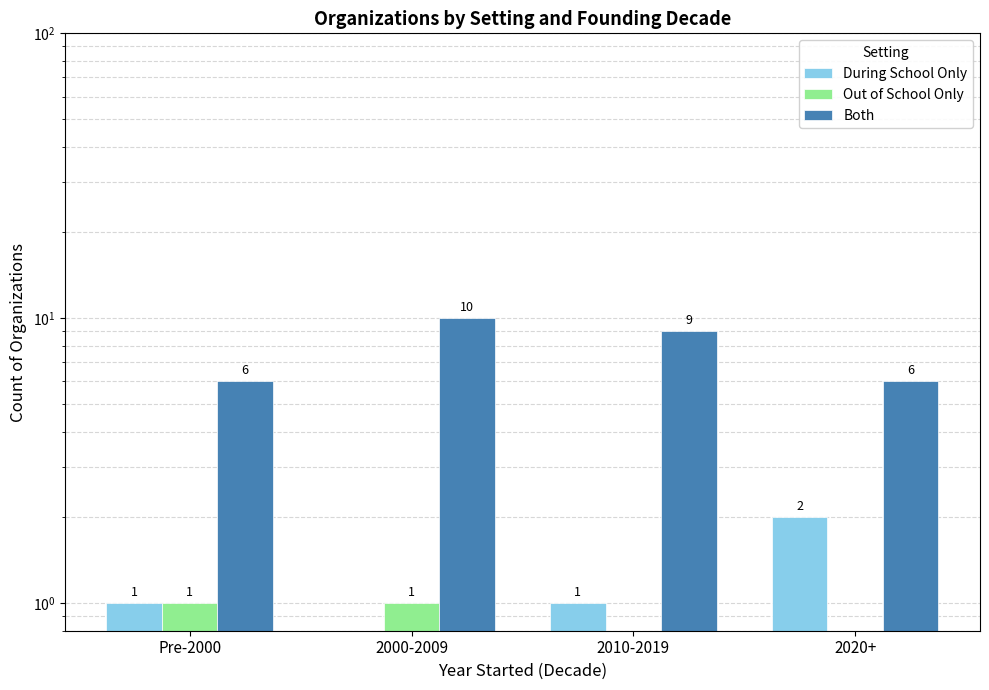

Which series changed the most between Pre-2000 and 2020+?

During School Only